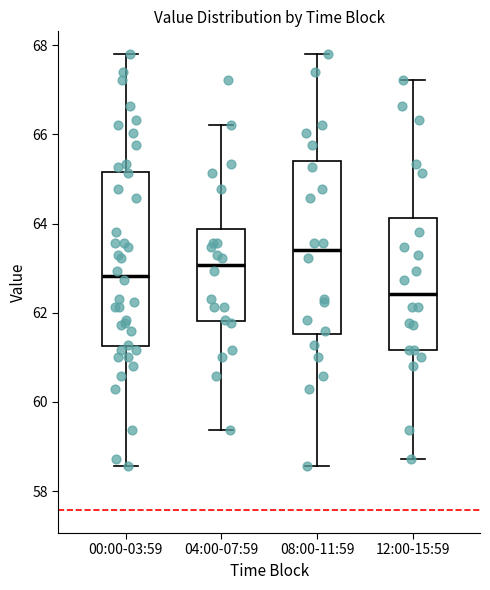

Reading left to right, transcribe this box plot: for each box, give where its median line is, the range the box spans, and where its two whiskers end, as read against the y-axis. The values are not printed on the chart, so give them approximately, as read against the axis.

00:00-03:59: median 62.8, box 61.2 to 65.2, whiskers 58.6 to 67.8
04:00-07:59: median 63.0, box 61.8 to 63.8, whiskers 59.4 to 66.2
08:00-11:59: median 63.4, box 61.6 to 65.4, whiskers 58.6 to 67.8
12:00-15:59: median 62.4, box 61.2 to 64.2, whiskers 58.8 to 67.2